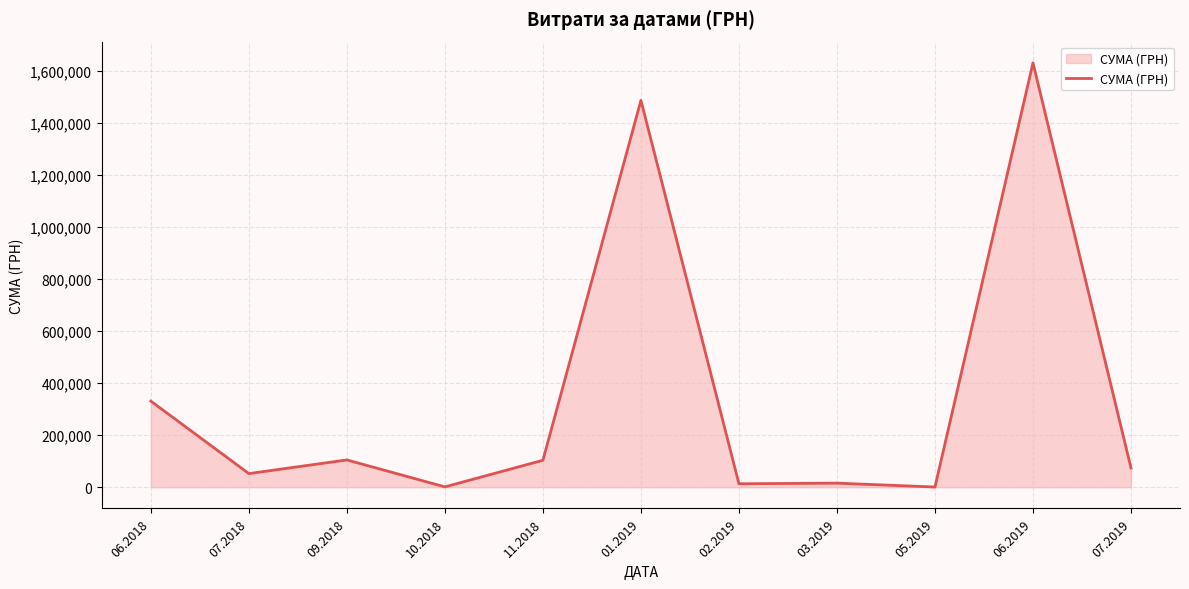

What is the smallest value displayed?

800.0